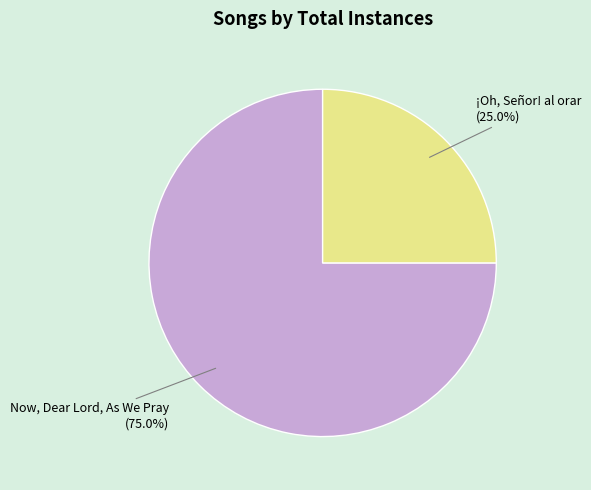

Rank the categories by value from highest to lowest.

Now, Dear Lord, As We Pray, ¡Oh, Señor! al orar